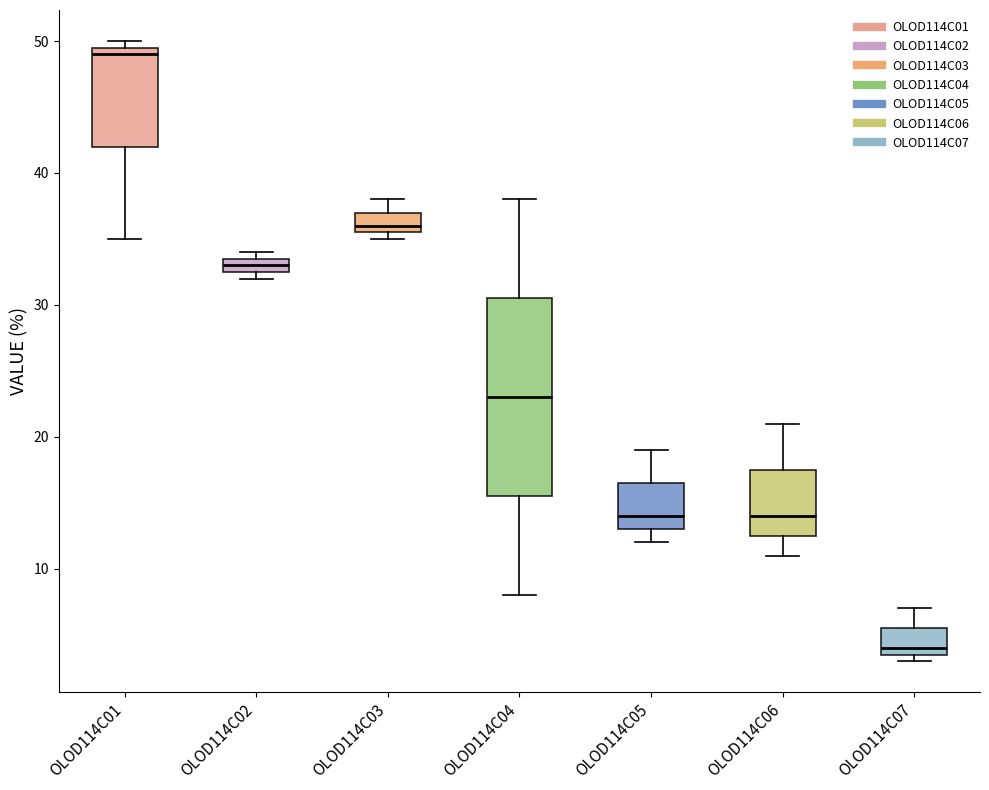

Which box has the lowest median line?

OLOD114C07